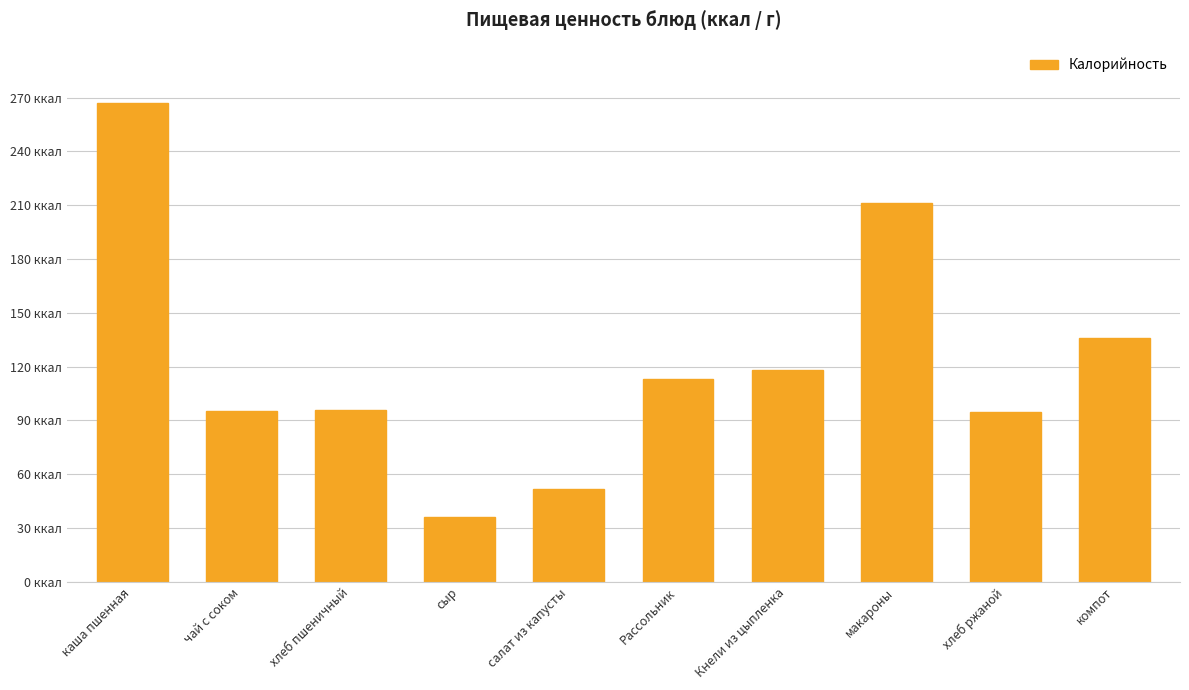

What is the maximum value shown in the chart?

267.0